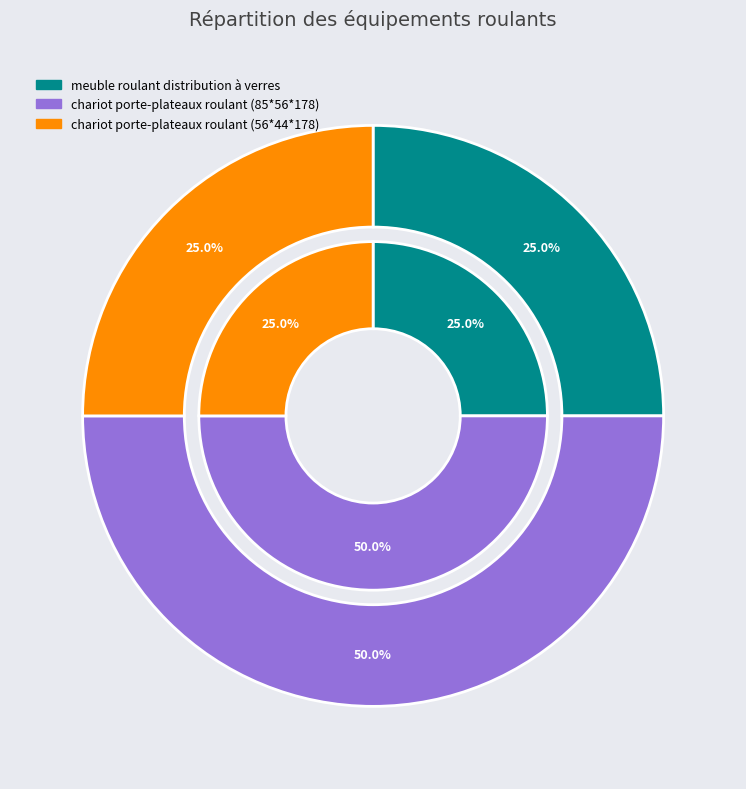

How much of the chart is everything except chariot porte-plateaux roulant (56*44*178)?

75.0%